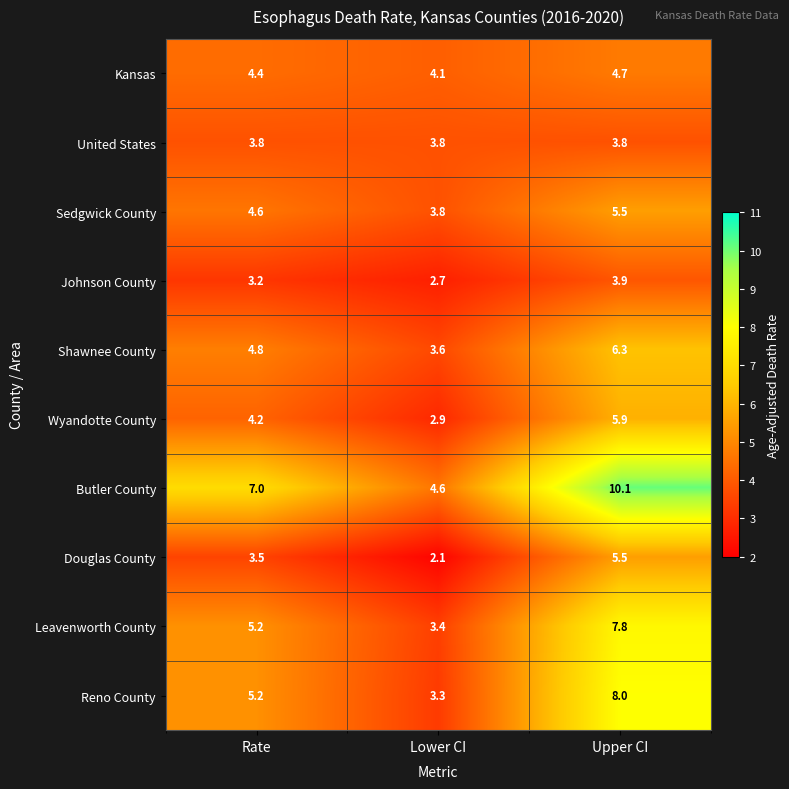

What is the spread (max minus min) of values at Lower CI?

2.5